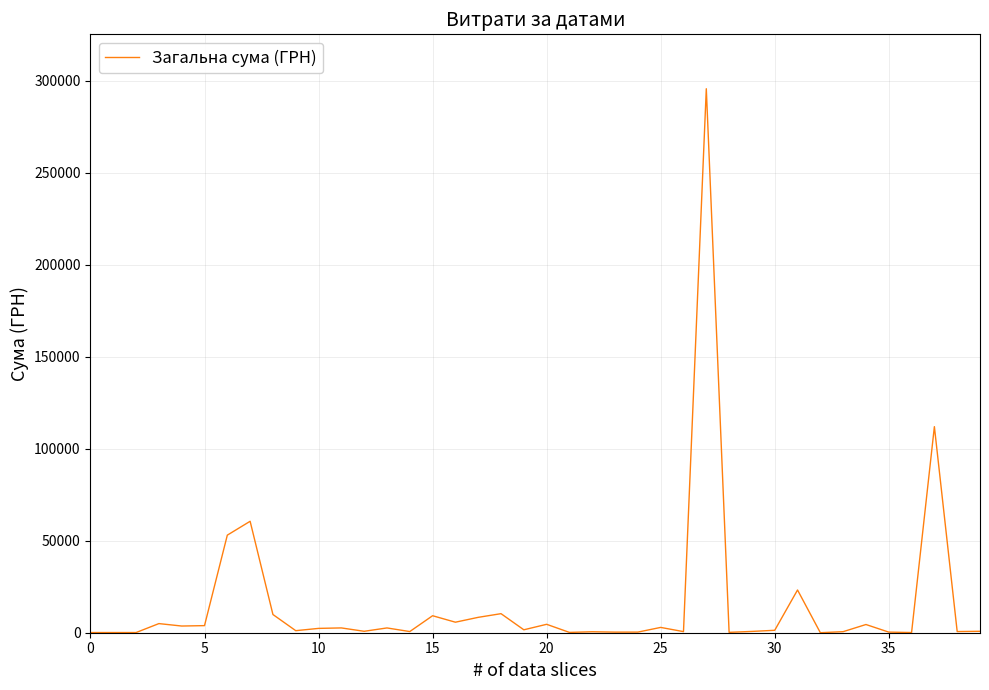

What is the greatest value displayed?

295638.6